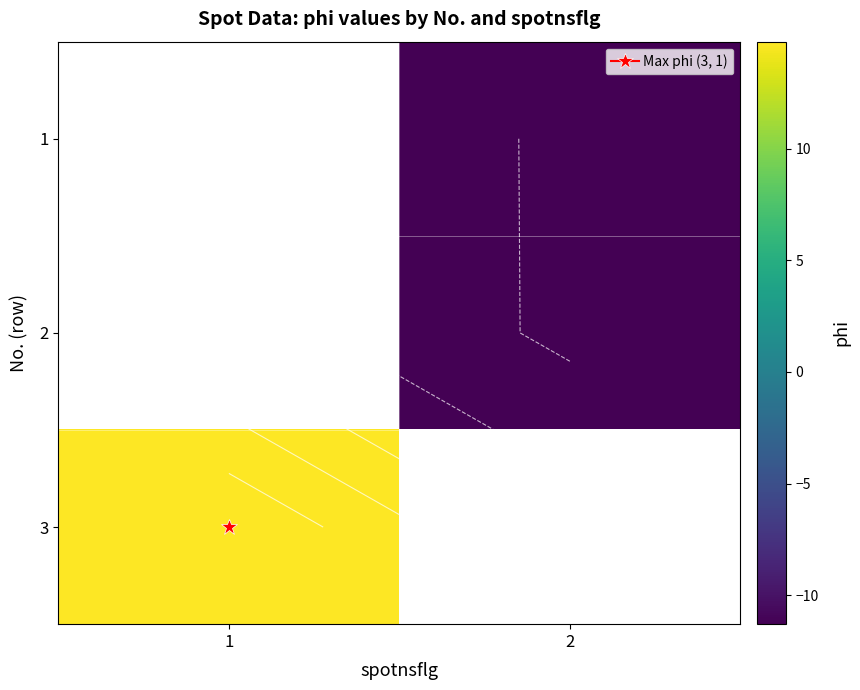

Is the value of 1 at 1 greater than the value of 3 at 2?

No